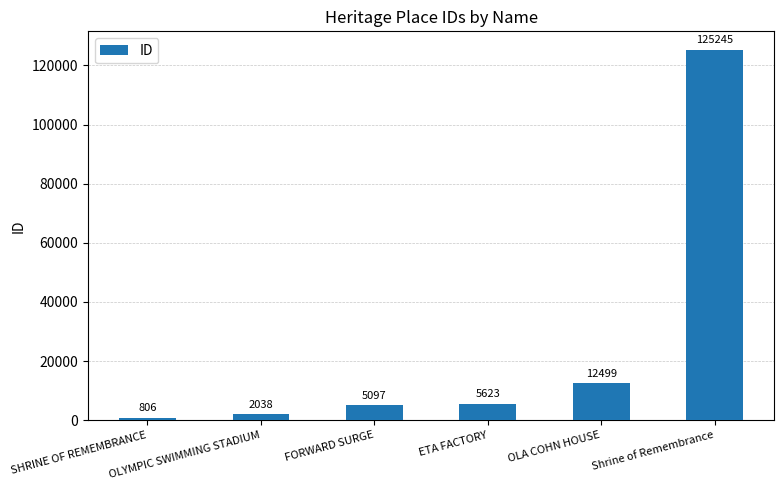

The value at FORWARD SURGE is 1106. True or false?

False